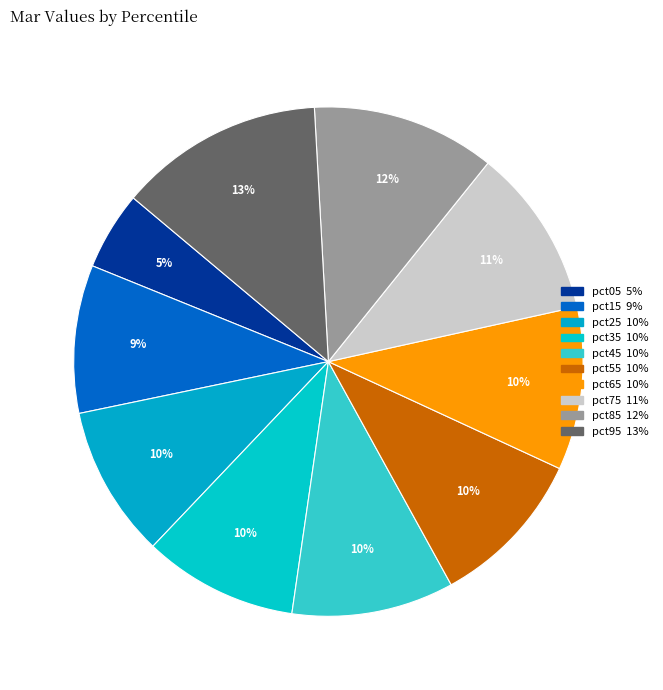

Is the sum of pct15 and pct85 greater than half?

No